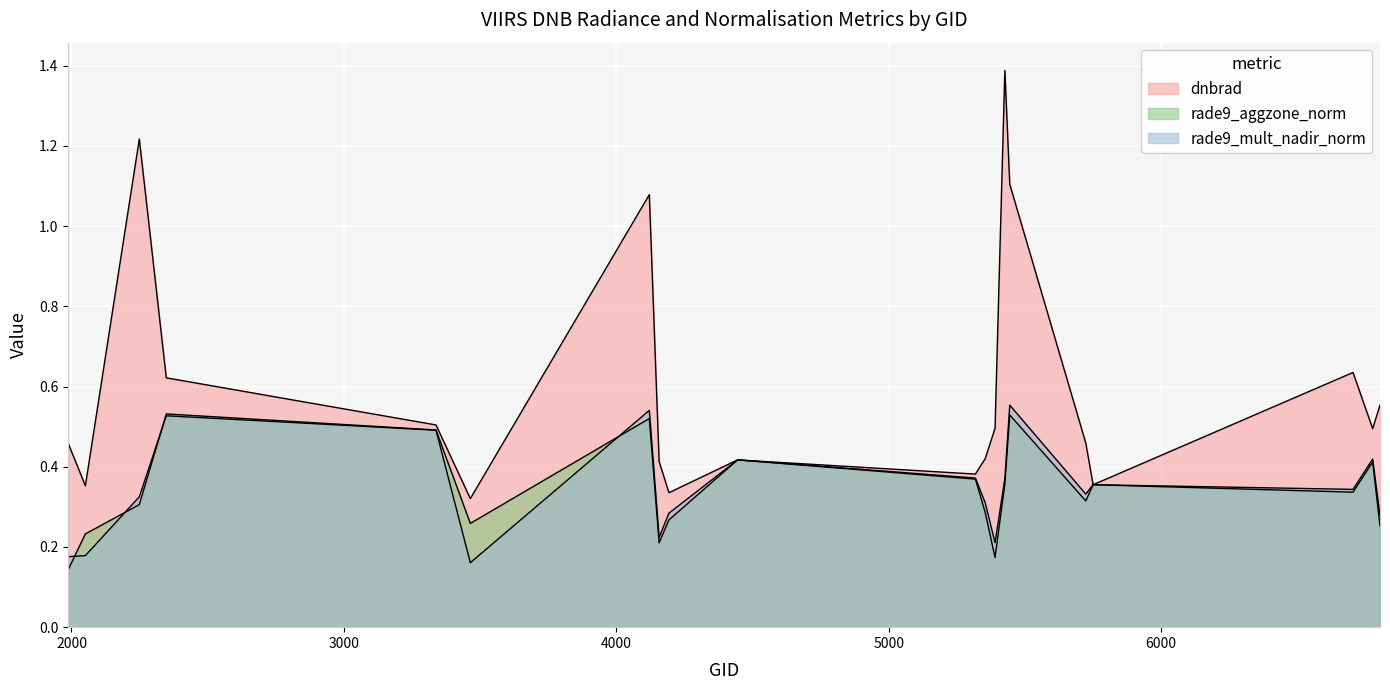

In rade9_aggzone_norm, how many points are higher than both neighbors (excluding endpoints)?

6